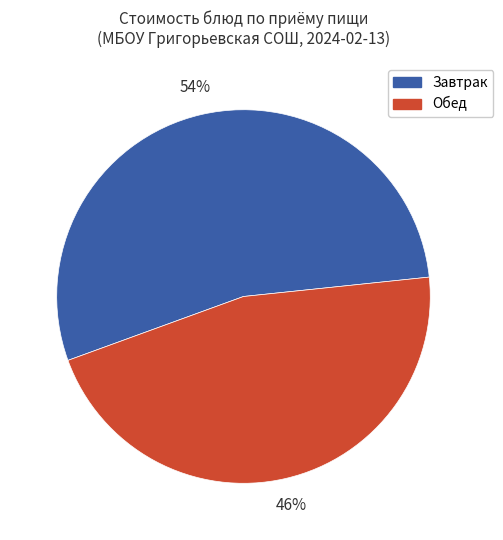

To the nearest percent, what percentage of the pie is Обед?

46%